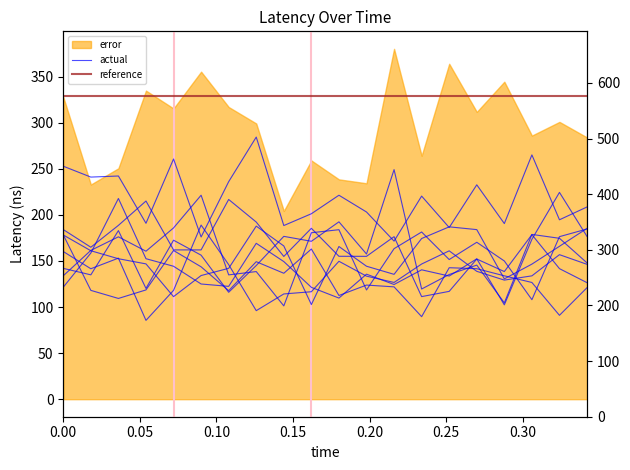

Where is actual nearest to the value 303?

0.05